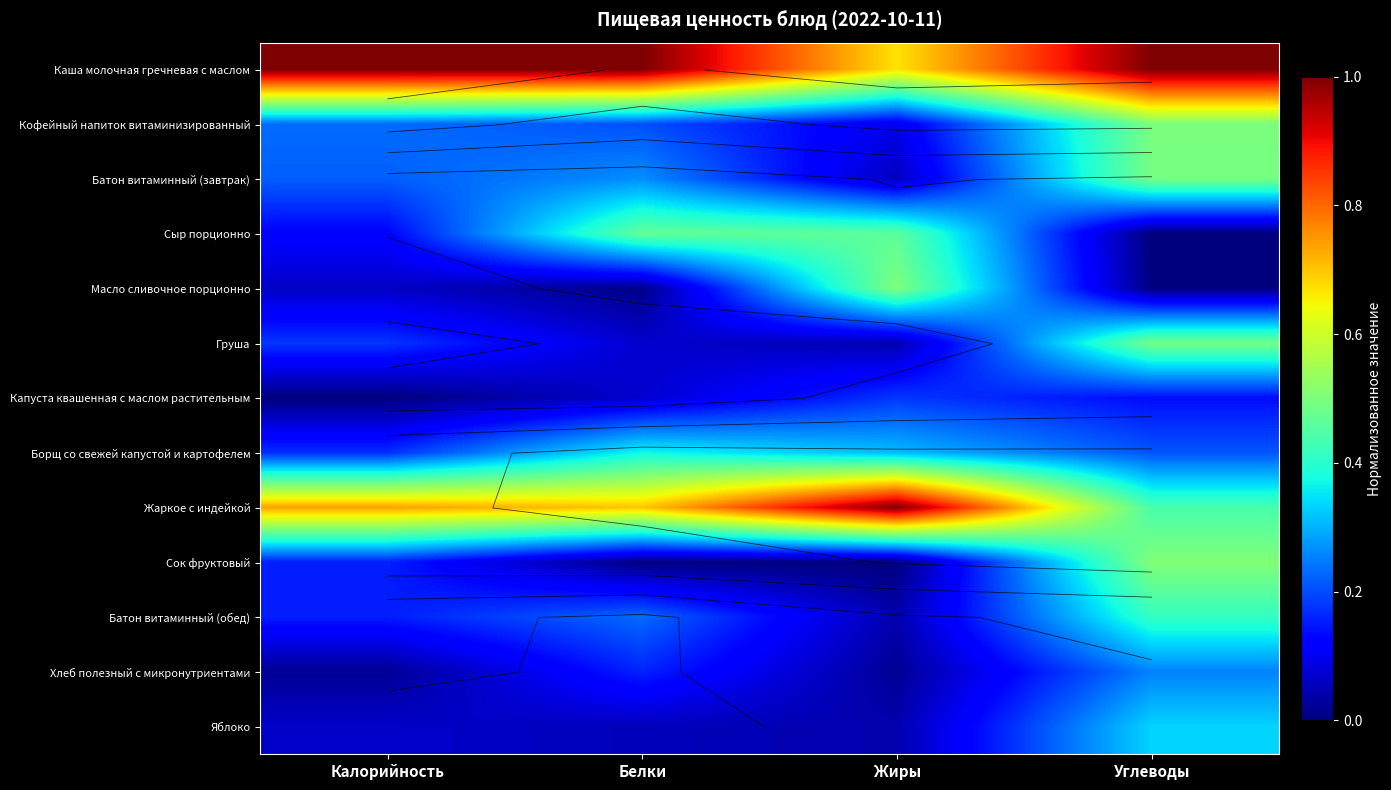

The Груша series shows 0.0 at Жиры. True or false?

True